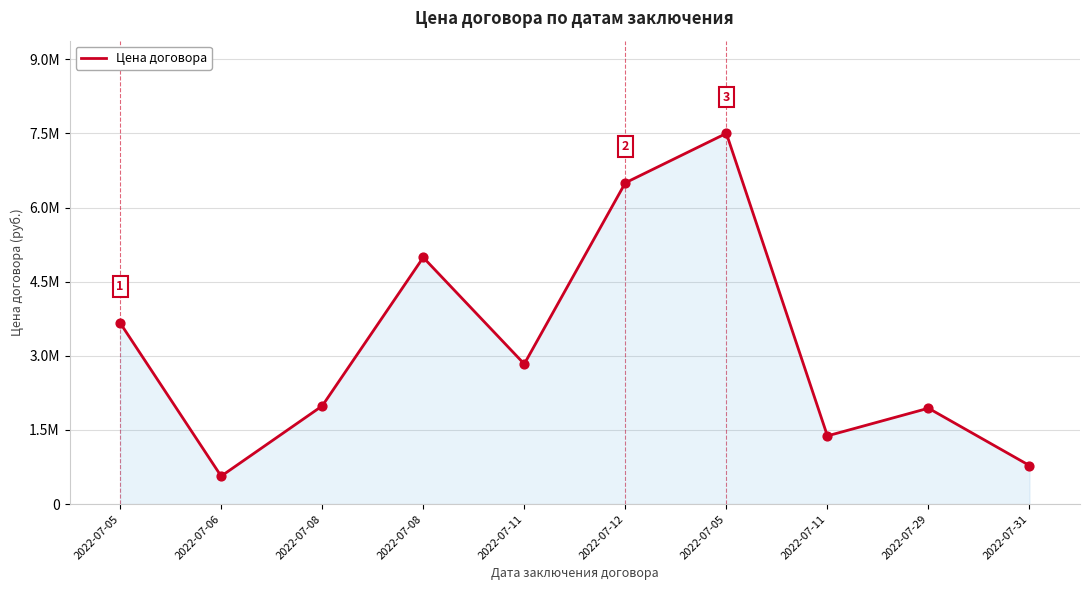

What is the change in value from 2022-07-12 to 2022-07-29?

-4560287.0